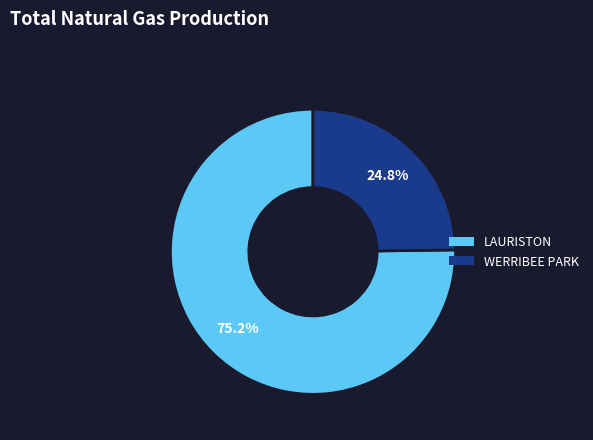

The WERRIBEE PARK slice represents 25% of the pie. True or false?

True